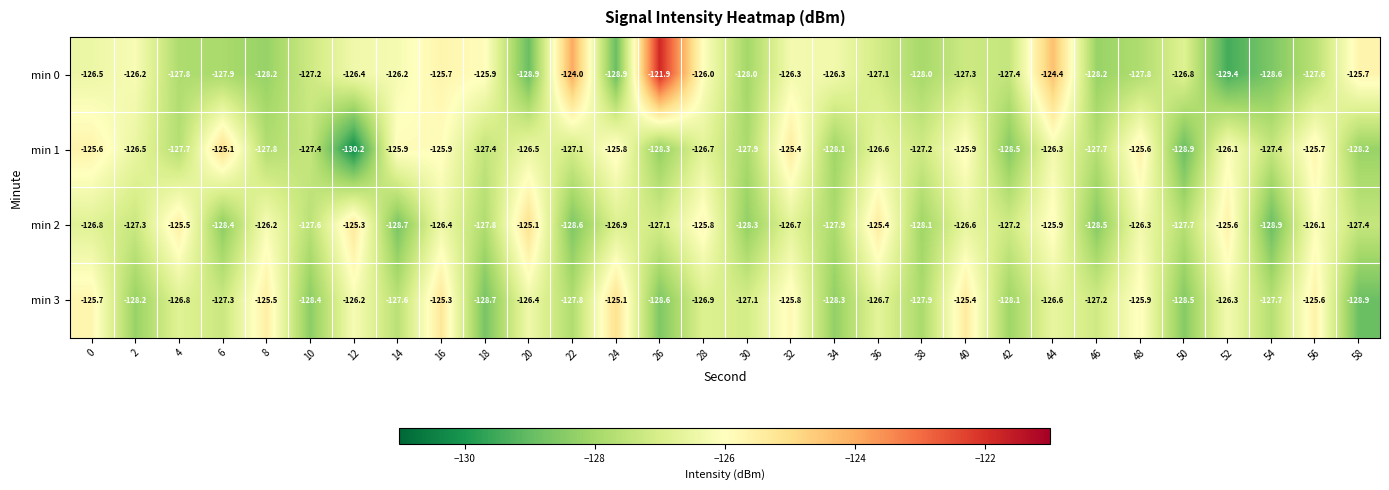

Between 18 and 36, which series saw the biggest shift?

min 2